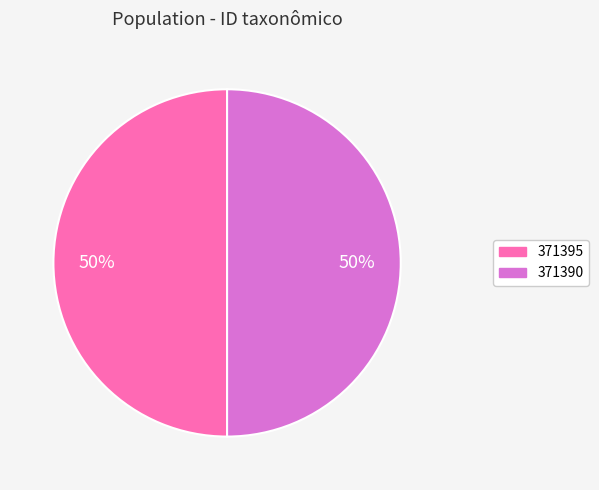

What is the ratio of the value at 371395 to the value at 371390?

1.0